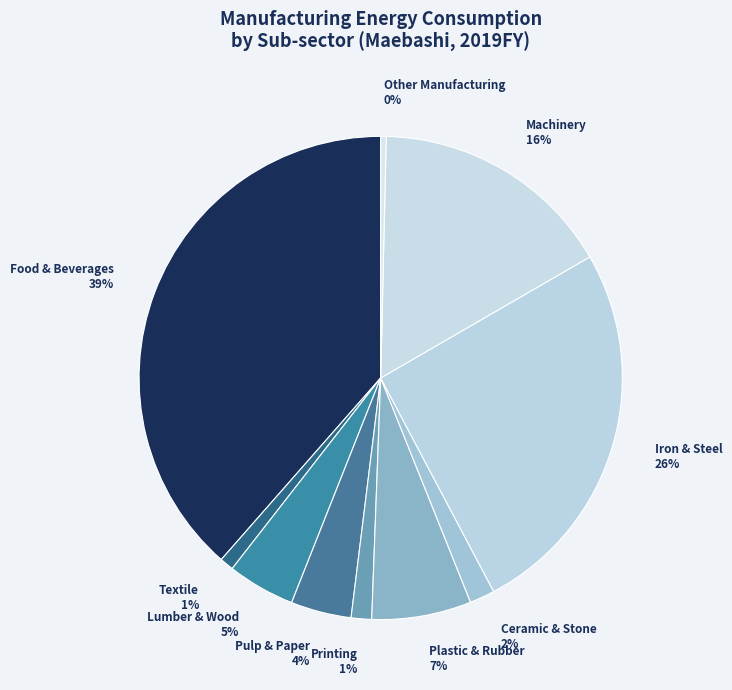

What is the largest slice in the pie chart?

Food & Beverages